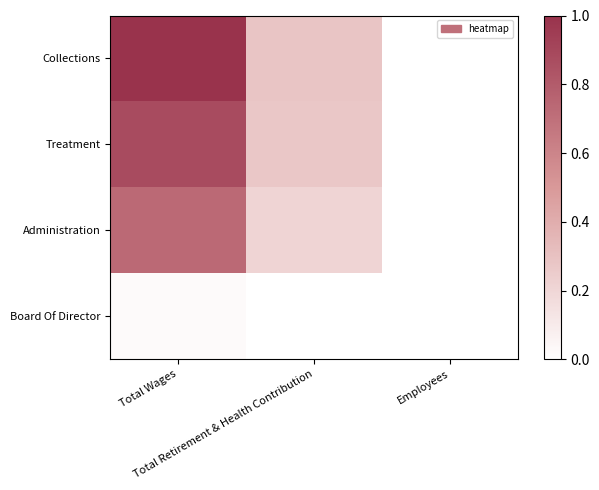

Which series has the largest range (max minus min)?

Collections